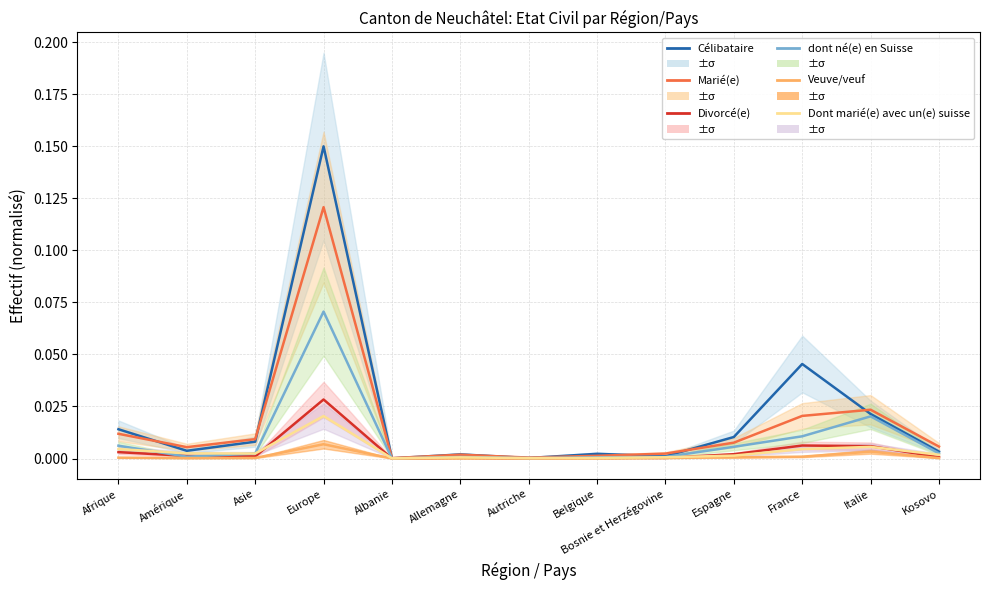

True or false: Veuve/veuf and Célibataire intersect in this chart.

False